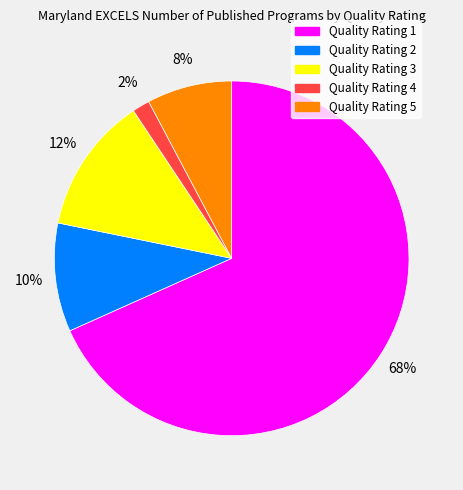

To the nearest percent, what portion does Quality Rating 2 represent?

10%